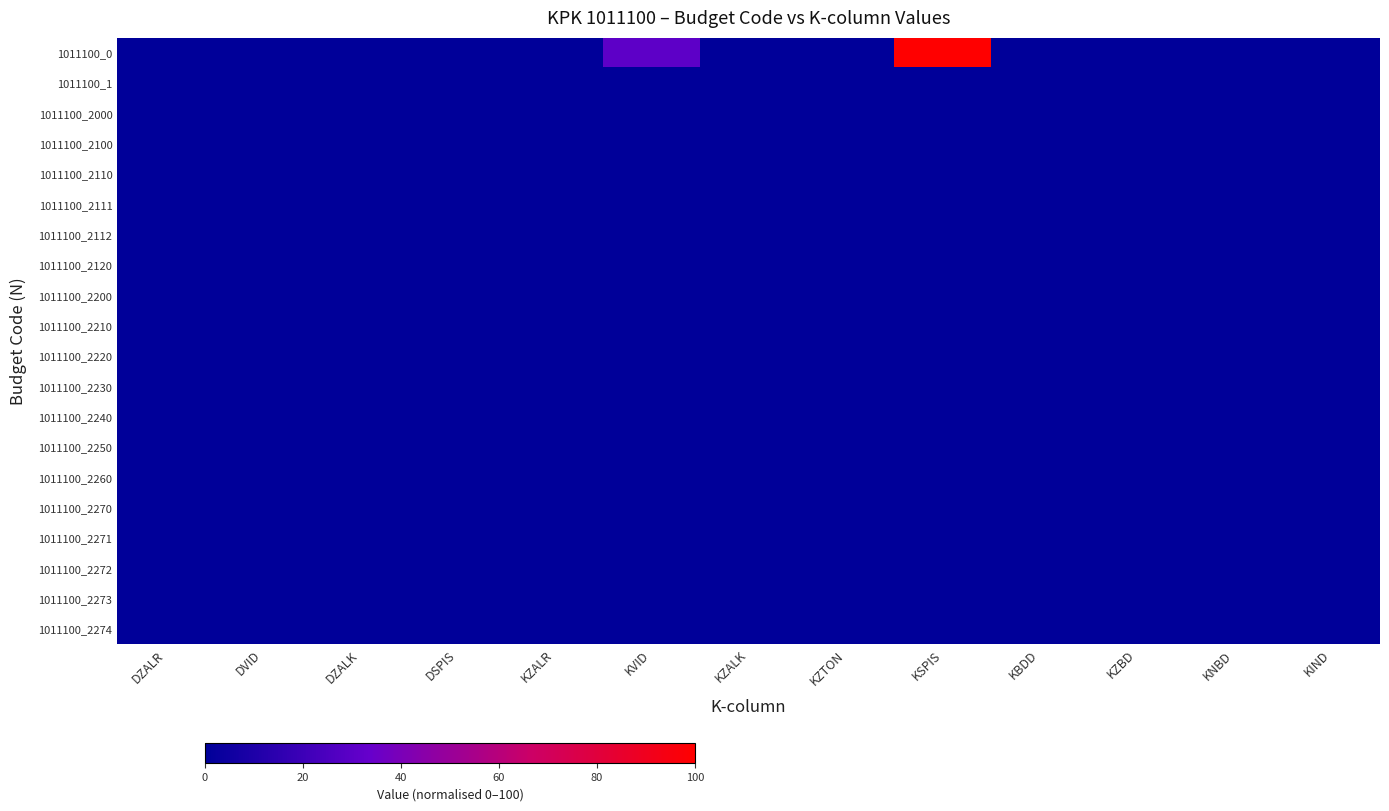

Reading left to right, transcribe all the data shown in this chart.

1011100_0: DZALR=0.0	DVID=0.0	DZALK=0.0	DSPIS=0.0	KZALR=0.0	KVID=30.6	KZALK=0.0	KZTON=0.0	KSPIS=100.0	KBDD=0.0	KZBD=0.0	KNBD=0.0	KIND=0.0
1011100_1: DZALR=0.0	DVID=0.0	DZALK=0.0	DSPIS=0.0	KZALR=0.0	KVID=0.0	KZALK=0.0	KZTON=0.0	KSPIS=0.0	KBDD=0.0	KZBD=0.0	KNBD=0.0	KIND=0.0
1011100_2000: DZALR=0.0	DVID=0.0	DZALK=0.0	DSPIS=0.0	KZALR=0.0	KVID=0.0	KZALK=0.0	KZTON=0.0	KSPIS=0.0	KBDD=0.0	KZBD=0.0	KNBD=0.0	KIND=0.0
1011100_2100: DZALR=0.0	DVID=0.0	DZALK=0.0	DSPIS=0.0	KZALR=0.0	KVID=0.0	KZALK=0.0	KZTON=0.0	KSPIS=0.0	KBDD=0.0	KZBD=0.0	KNBD=0.0	KIND=0.0
1011100_2110: DZALR=0.0	DVID=0.0	DZALK=0.0	DSPIS=0.0	KZALR=0.0	KVID=0.0	KZALK=0.0	KZTON=0.0	KSPIS=0.0	KBDD=0.0	KZBD=0.0	KNBD=0.0	KIND=0.0
1011100_2111: DZALR=0.0	DVID=0.0	DZALK=0.0	DSPIS=0.0	KZALR=0.0	KVID=0.0	KZALK=0.0	KZTON=0.0	KSPIS=0.0	KBDD=0.0	KZBD=0.0	KNBD=0.0	KIND=0.0
1011100_2112: DZALR=0.0	DVID=0.0	DZALK=0.0	DSPIS=0.0	KZALR=0.0	KVID=0.0	KZALK=0.0	KZTON=0.0	KSPIS=0.0	KBDD=0.0	KZBD=0.0	KNBD=0.0	KIND=0.0
1011100_2120: DZALR=0.0	DVID=0.0	DZALK=0.0	DSPIS=0.0	KZALR=0.0	KVID=0.0	KZALK=0.0	KZTON=0.0	KSPIS=0.0	KBDD=0.0	KZBD=0.0	KNBD=0.0	KIND=0.0
1011100_2200: DZALR=0.0	DVID=0.0	DZALK=0.0	DSPIS=0.0	KZALR=0.0	KVID=0.0	KZALK=0.0	KZTON=0.0	KSPIS=0.0	KBDD=0.0	KZBD=0.0	KNBD=0.0	KIND=0.0
1011100_2210: DZALR=0.0	DVID=0.0	DZALK=0.0	DSPIS=0.0	KZALR=0.0	KVID=0.0	KZALK=0.0	KZTON=0.0	KSPIS=0.0	KBDD=0.0	KZBD=0.0	KNBD=0.0	KIND=0.0
1011100_2220: DZALR=0.0	DVID=0.0	DZALK=0.0	DSPIS=0.0	KZALR=0.0	KVID=0.0	KZALK=0.0	KZTON=0.0	KSPIS=0.0	KBDD=0.0	KZBD=0.0	KNBD=0.0	KIND=0.0
1011100_2230: DZALR=0.0	DVID=0.0	DZALK=0.0	DSPIS=0.0	KZALR=0.0	KVID=0.0	KZALK=0.0	KZTON=0.0	KSPIS=0.0	KBDD=0.0	KZBD=0.0	KNBD=0.0	KIND=0.0
1011100_2240: DZALR=0.0	DVID=0.0	DZALK=0.0	DSPIS=0.0	KZALR=0.0	KVID=0.0	KZALK=0.0	KZTON=0.0	KSPIS=0.0	KBDD=0.0	KZBD=0.0	KNBD=0.0	KIND=0.0
1011100_2250: DZALR=0.0	DVID=0.0	DZALK=0.0	DSPIS=0.0	KZALR=0.0	KVID=0.0	KZALK=0.0	KZTON=0.0	KSPIS=0.0	KBDD=0.0	KZBD=0.0	KNBD=0.0	KIND=0.0
1011100_2260: DZALR=0.0	DVID=0.0	DZALK=0.0	DSPIS=0.0	KZALR=0.0	KVID=0.0	KZALK=0.0	KZTON=0.0	KSPIS=0.0	KBDD=0.0	KZBD=0.0	KNBD=0.0	KIND=0.0
1011100_2270: DZALR=0.0	DVID=0.0	DZALK=0.0	DSPIS=0.0	KZALR=0.0	KVID=0.0	KZALK=0.0	KZTON=0.0	KSPIS=0.0	KBDD=0.0	KZBD=0.0	KNBD=0.0	KIND=0.0
1011100_2271: DZALR=0.0	DVID=0.0	DZALK=0.0	DSPIS=0.0	KZALR=0.0	KVID=0.0	KZALK=0.0	KZTON=0.0	KSPIS=0.0	KBDD=0.0	KZBD=0.0	KNBD=0.0	KIND=0.0
1011100_2272: DZALR=0.0	DVID=0.0	DZALK=0.0	DSPIS=0.0	KZALR=0.0	KVID=0.0	KZALK=0.0	KZTON=0.0	KSPIS=0.0	KBDD=0.0	KZBD=0.0	KNBD=0.0	KIND=0.0
1011100_2273: DZALR=0.0	DVID=0.0	DZALK=0.0	DSPIS=0.0	KZALR=0.0	KVID=0.0	KZALK=0.0	KZTON=0.0	KSPIS=0.0	KBDD=0.0	KZBD=0.0	KNBD=0.0	KIND=0.0
1011100_2274: DZALR=0.0	DVID=0.0	DZALK=0.0	DSPIS=0.0	KZALR=0.0	KVID=0.0	KZALK=0.0	KZTON=0.0	KSPIS=0.0	KBDD=0.0	KZBD=0.0	KNBD=0.0	KIND=0.0